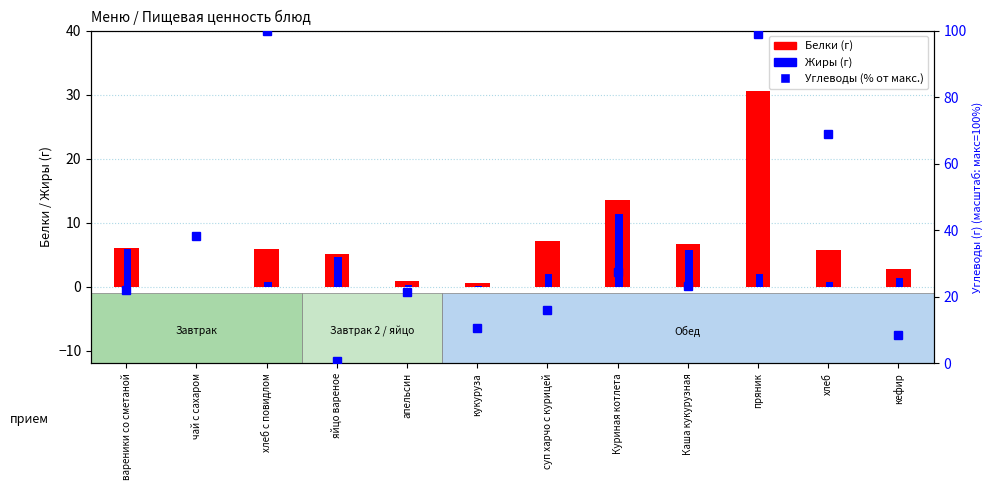

Is the value of Белки at суп харчо с курицей greater than the value of Жиры at хлеб?

Yes